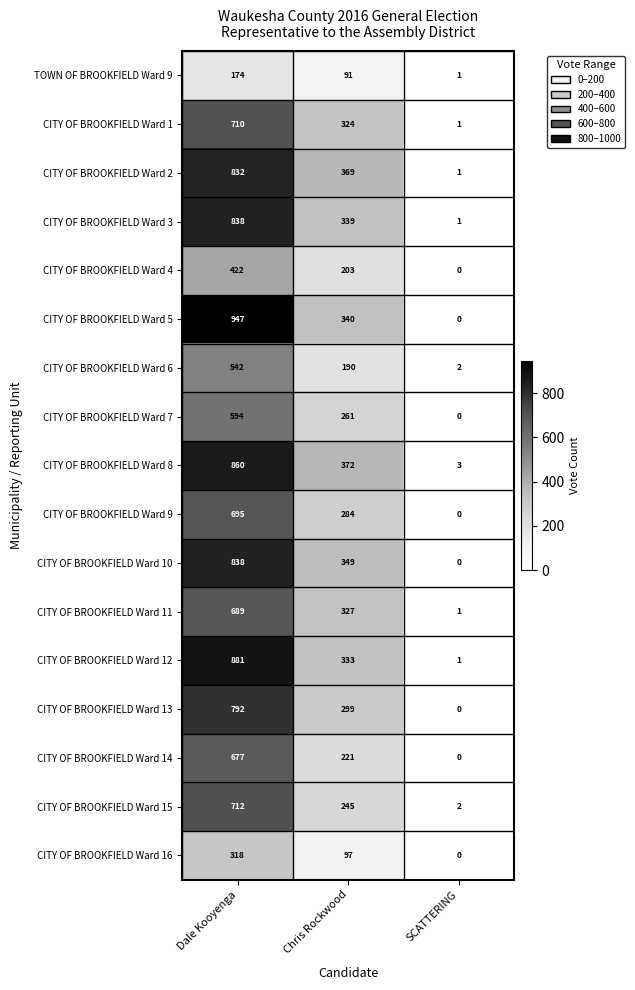

What is the sum of the CITY OF BROOKFIELD Ward 11 values at SCATTERING and Dale Kooyenga?

690